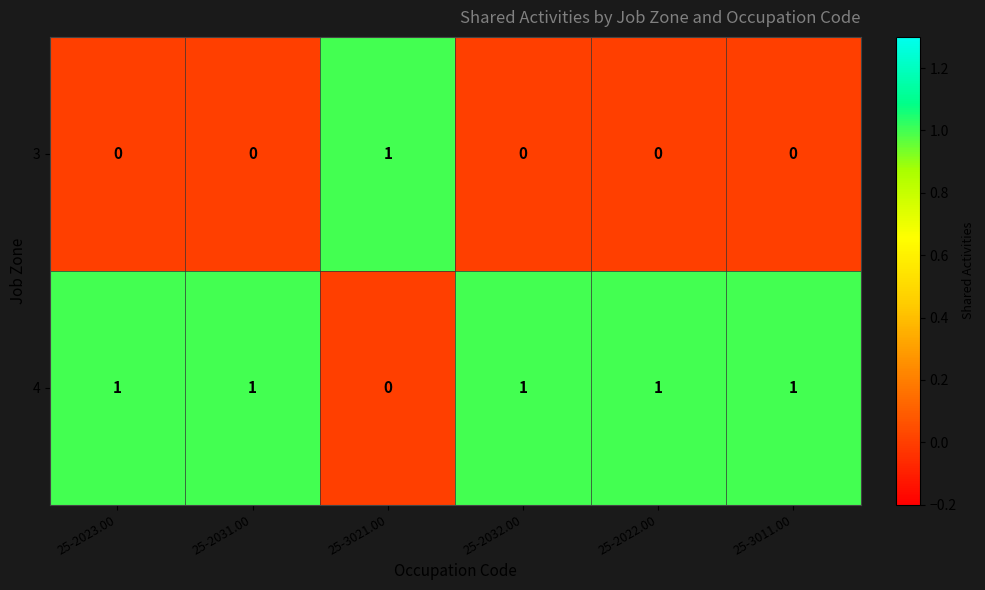

How many 4 values are between 1 and 2?

5